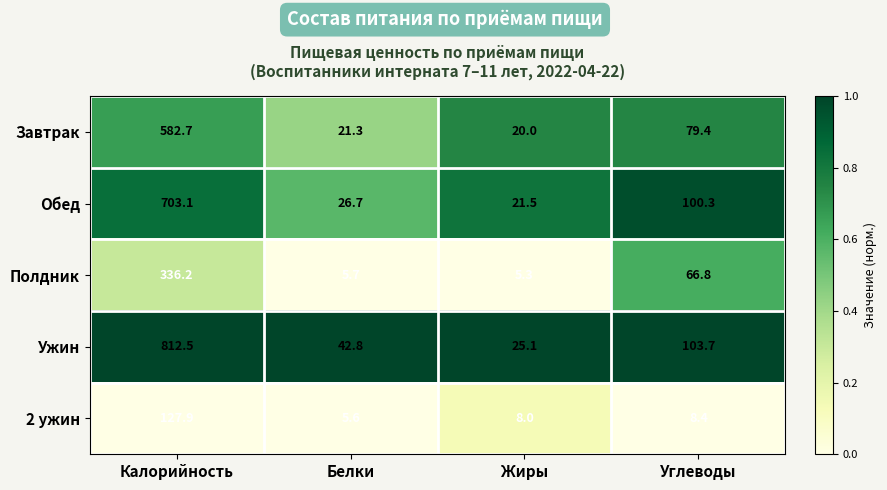

List the series in order of their peak value, lowest first.

2 ужин, Полдник, Завтрак, Обед, Ужин